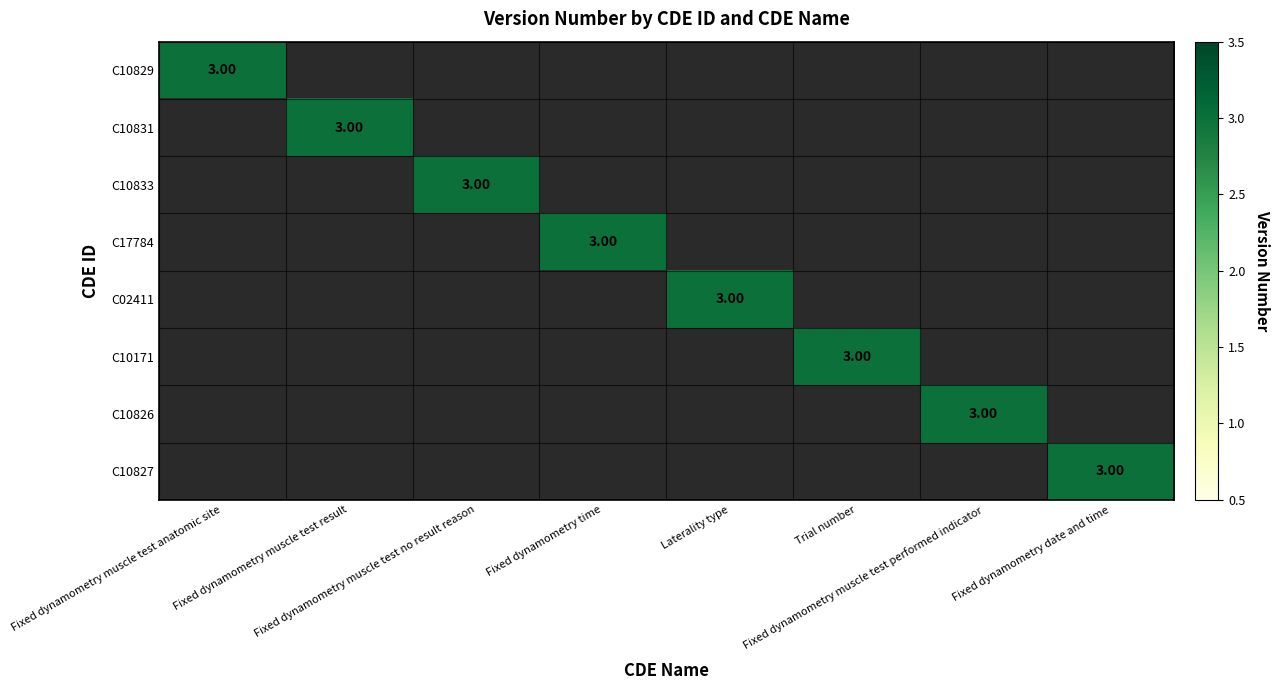

Count the number of data series in this chart.

8